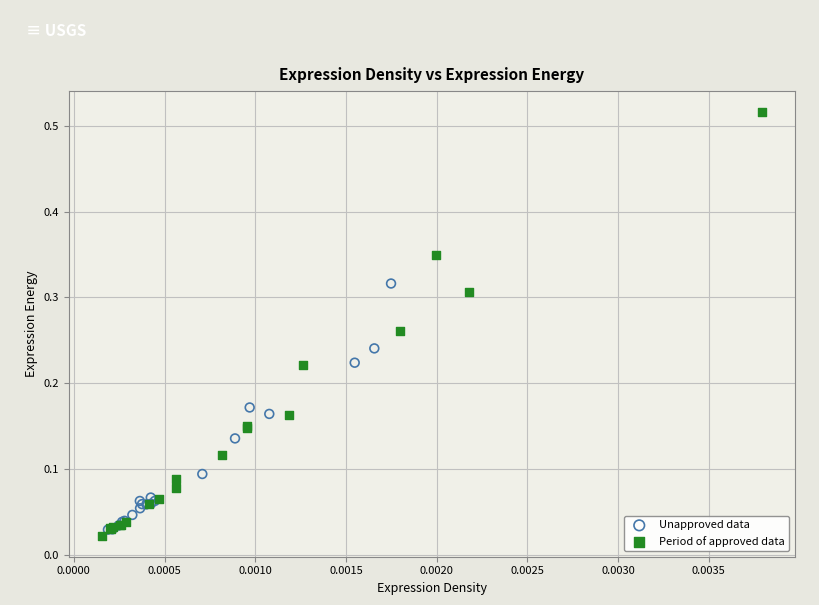

Which series reaches the minimum Y coordinate?

Period of approved data